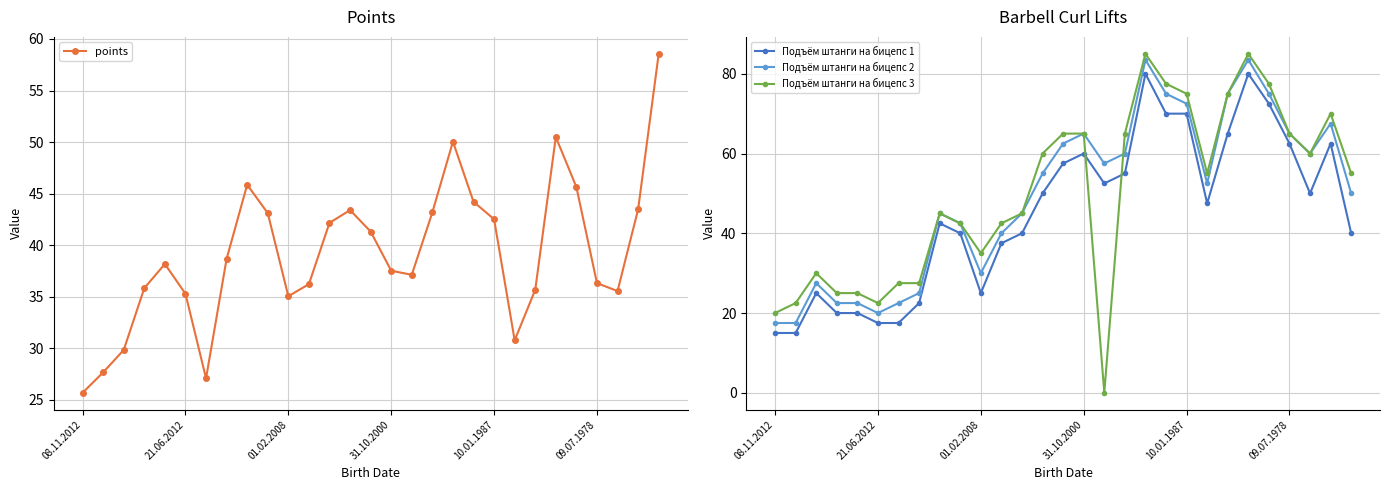

Reading left to right, extract all data points from this chart.

points: 25.7	27.7	29.9	35.8	38.2	35.3	27.1	38.7	45.9	43.1	35.1	36.2	42.2	43.4	41.3	37.5	37.1	43.2	50.0	44.2	42.5	30.8	35.7	50.5	45.6	36.3	35.6	43.5	58.6
Подъём штанги на бицепс 1: 15.0	15.0	25.0	20.0	20.0	17.5	17.5	22.5	42.5	40.0	25.0	37.5	40.0	50.0	57.5	60.0	52.5	55.0	80.0	70.0	70.0	47.5	65.0	80.0	72.5	62.5	50.0	62.5	40.0
Подъём штанги на бицепс 2: 17.5	17.5	27.5	22.5	22.5	20.0	22.5	25.0	45.0	42.5	30.0	40.0	45.0	55.0	62.5	65.0	57.5	60.0	83.5	75.0	72.5	52.5	75.0	83.5	75.0	65.0	60.0	67.5	50.0
Подъём штанги на бицепс 3: 20.0	22.5	30.0	25.0	25.0	22.5	27.5	27.5	45.0	42.5	35.0	42.5	45.0	60.0	65.0	65.0	0.0	65.0	85.0	77.5	75.0	55.0	75.0	85.0	77.5	65.0	60.0	70.0	55.0